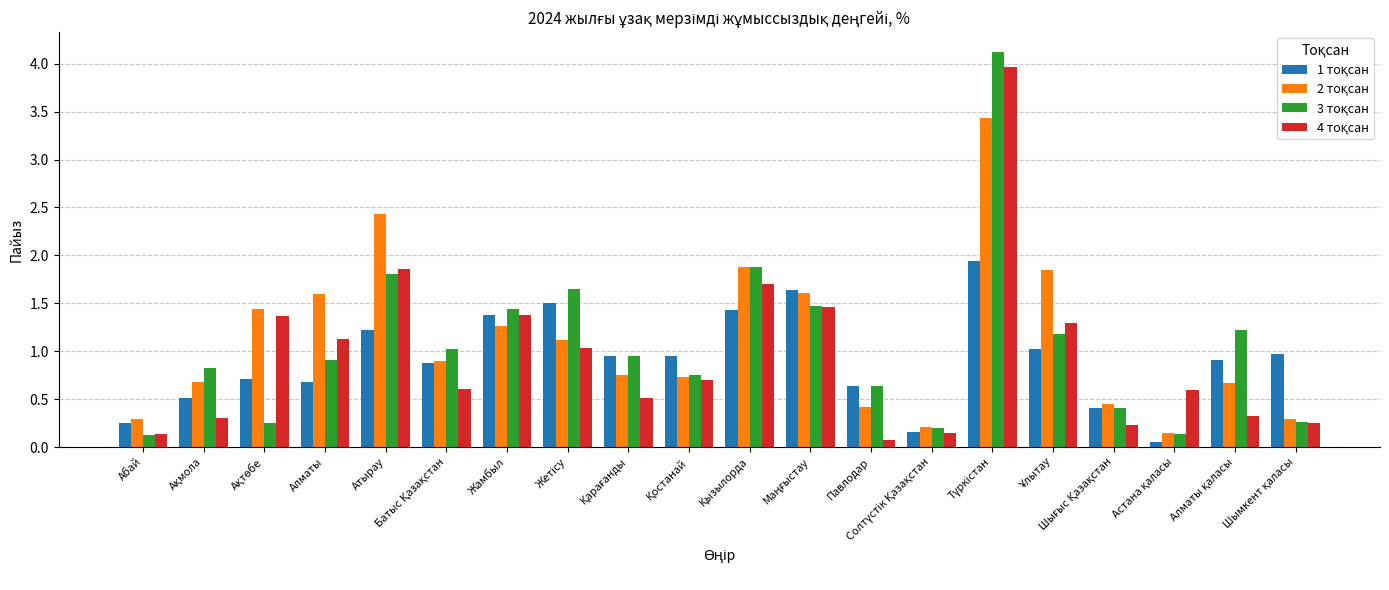

What is the maximum value shown in the chart?

4.1